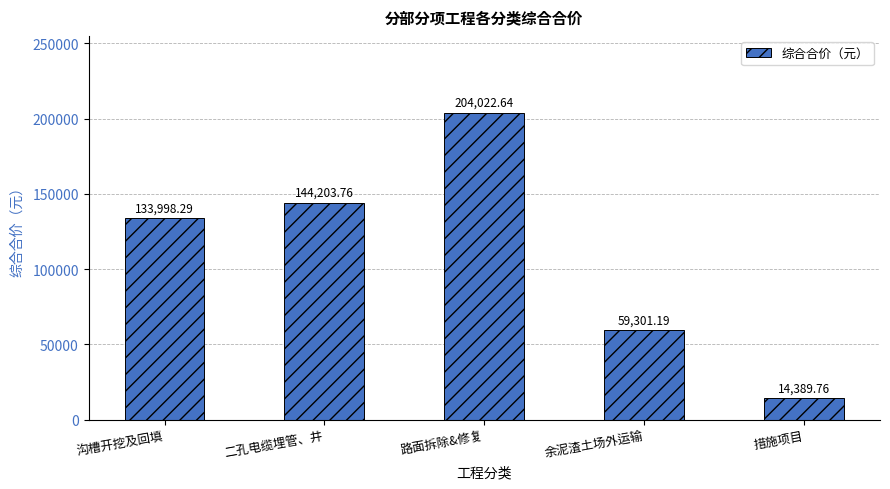

What position from the right is 措施项目?

1